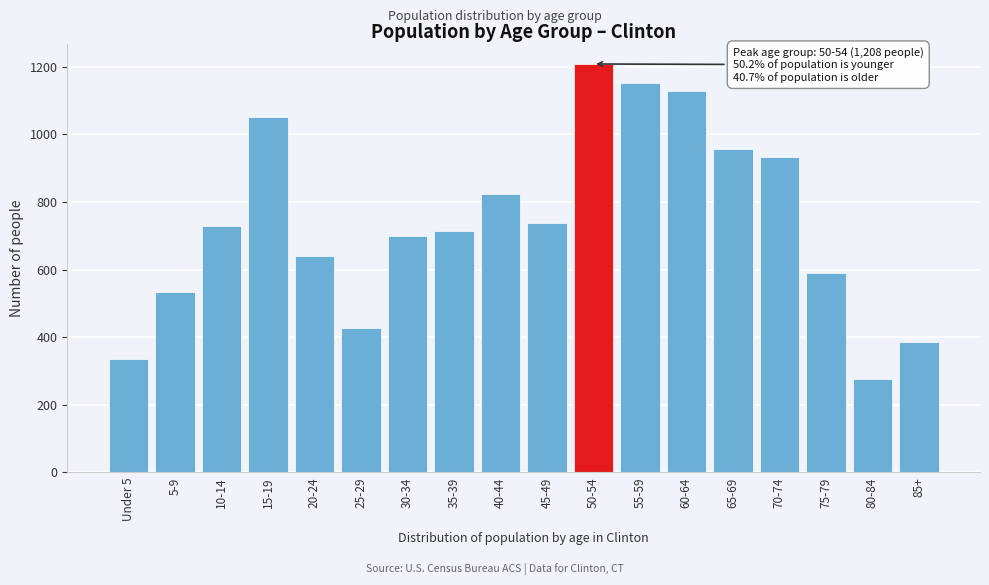

Reading left to right, transcribe all the data shown in this chart.

334	535	728	1050	639	428	698	714	824	738	1208	1151	1129	958	932	591	275	385